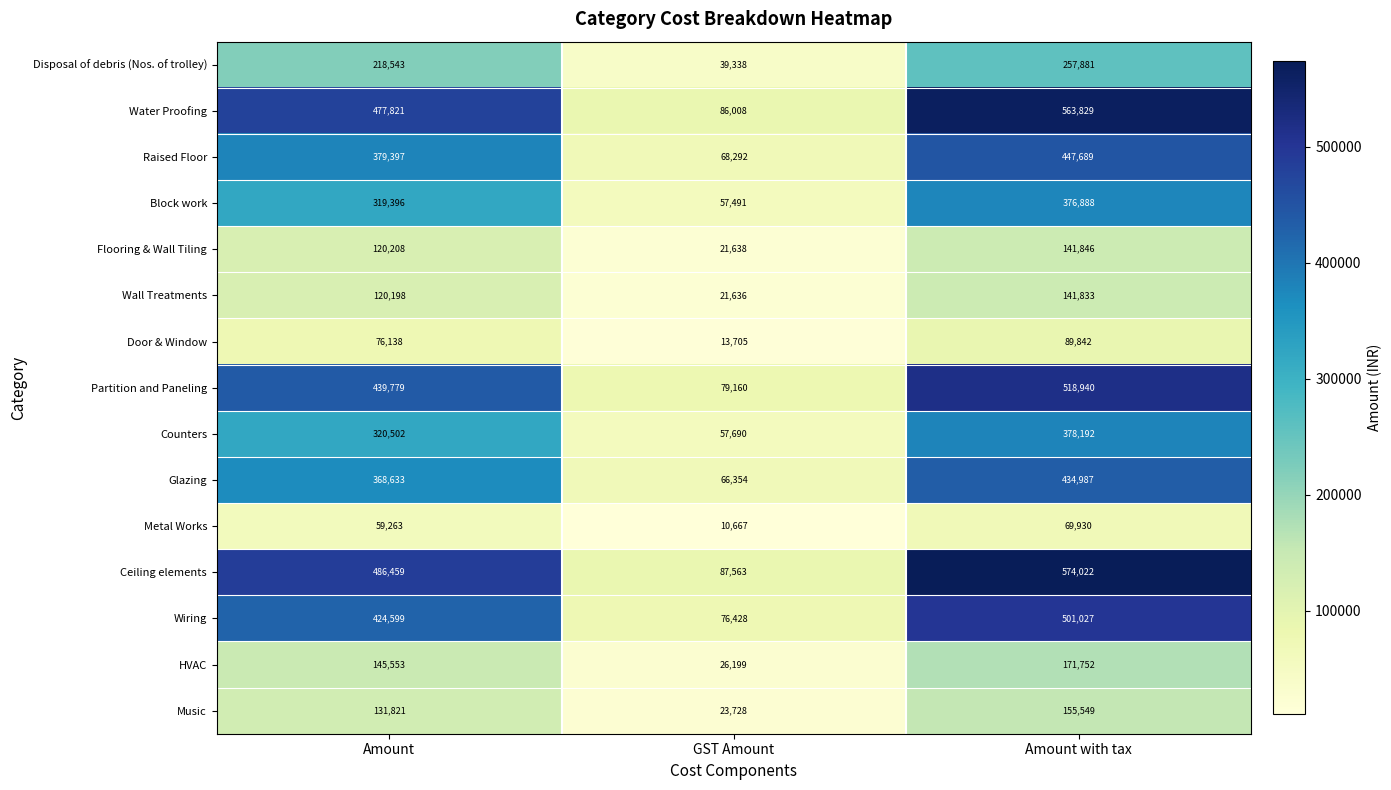

What is the total value across all series at GST Amount?

735897